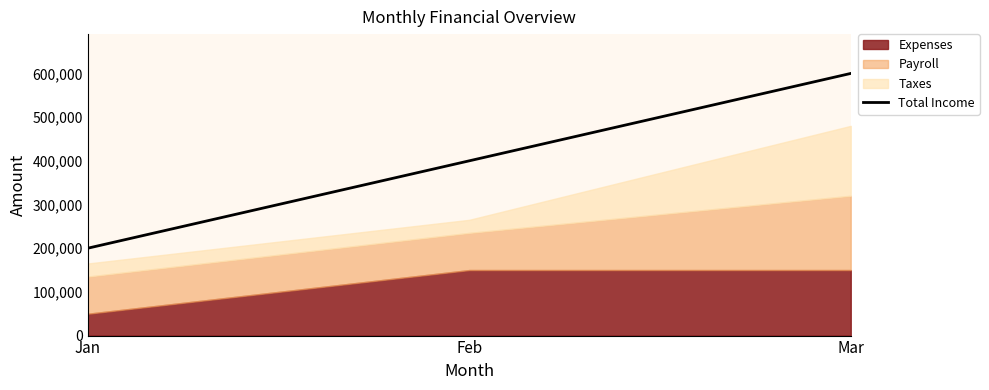

Count the values in the range 200000 to 600000.

3